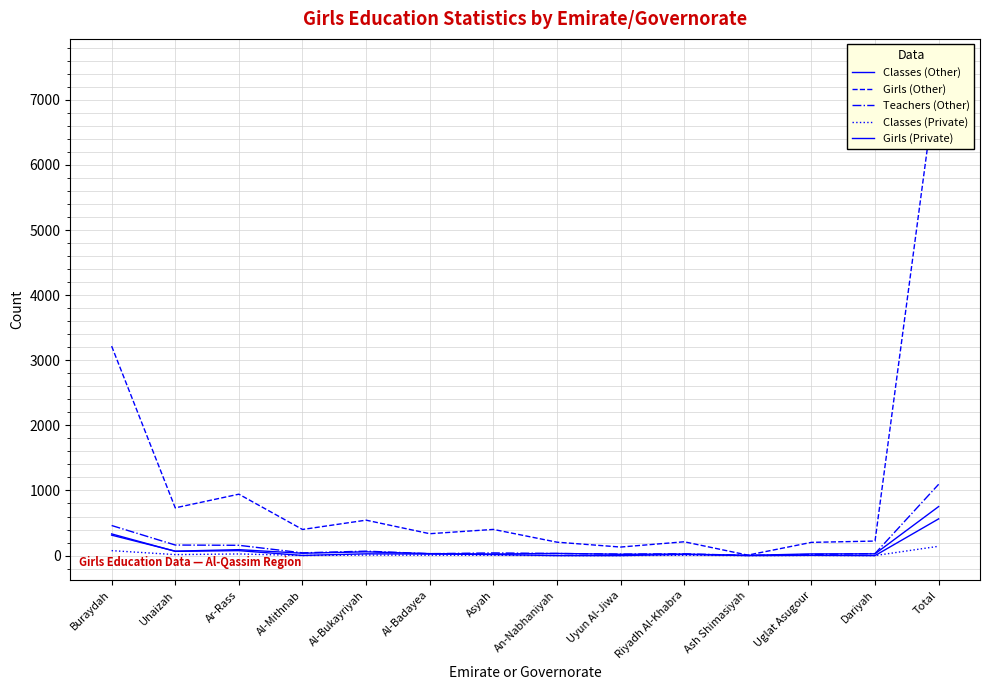

Reading right to left, transcribe all the data shown in this chart.

Classes (Other): 753	27	26	3	23	20	33	24	30	58	36	91	68	314
Girls (Other): 7558	223	203	7	212	131	206	402	336	544	401	943	733	3217
Teachers (Other): 1095	31	17	3	27	23	32	41	29	68	42	158	162	462
Classes (Private): 143	0	2	0	5	0	0	5	6	8	1	25	15	76
Girls (Private): 564	0	4	0	17	0	0	16	24	27	2	76	65	333